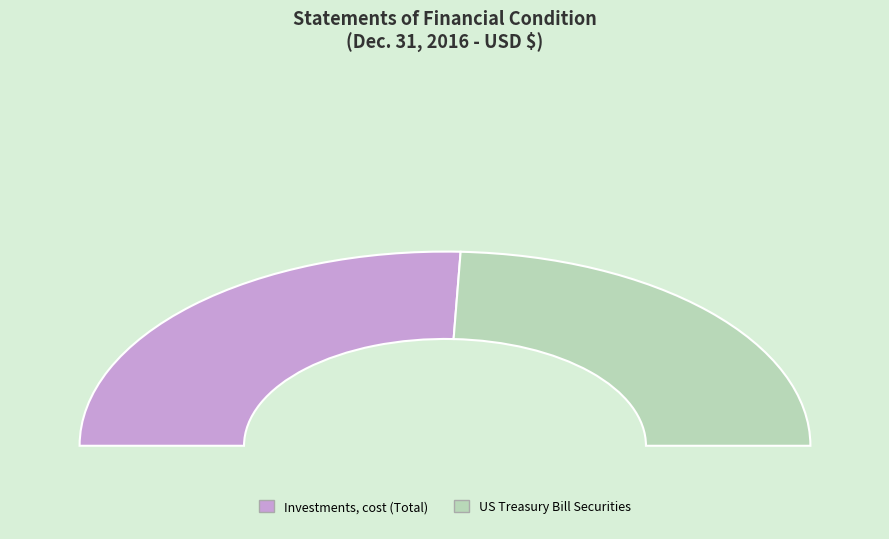

Do US Treasury Bill Securities and Investments, cost (Total) together represent more than half of the pie?

Yes